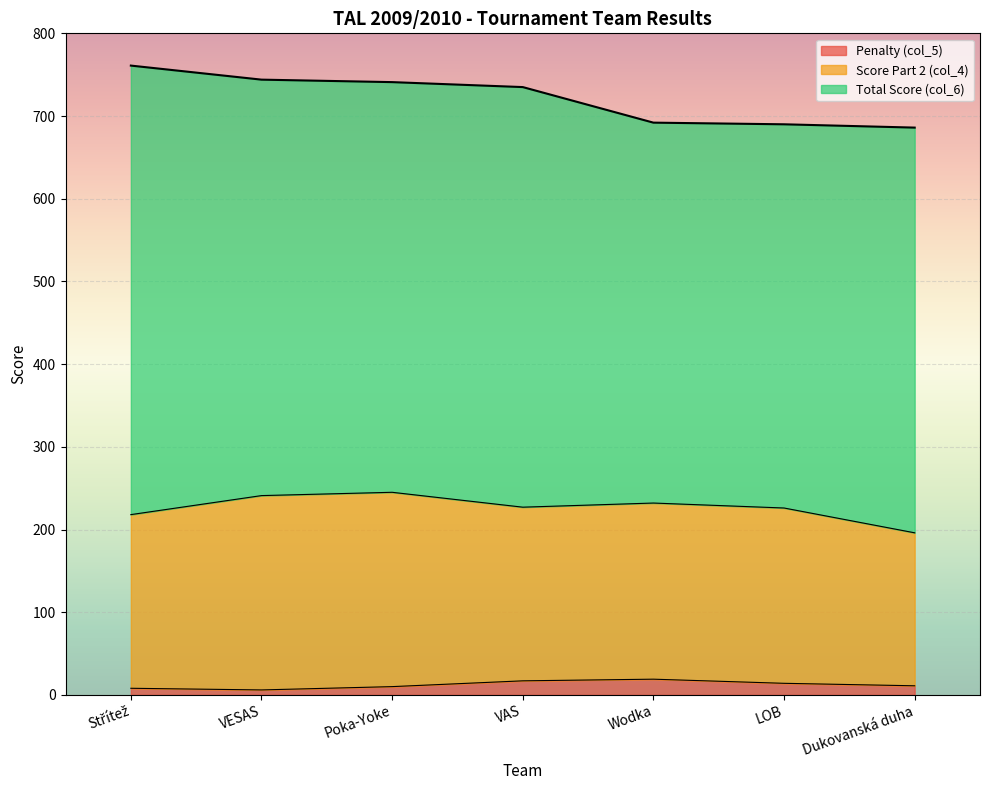

Read the Total Score (col_6) value at LOB.

690